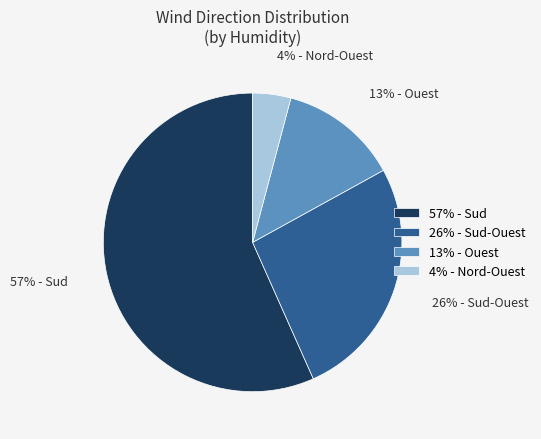

Is it true that 57% - Sud is 47% of the pie?

False